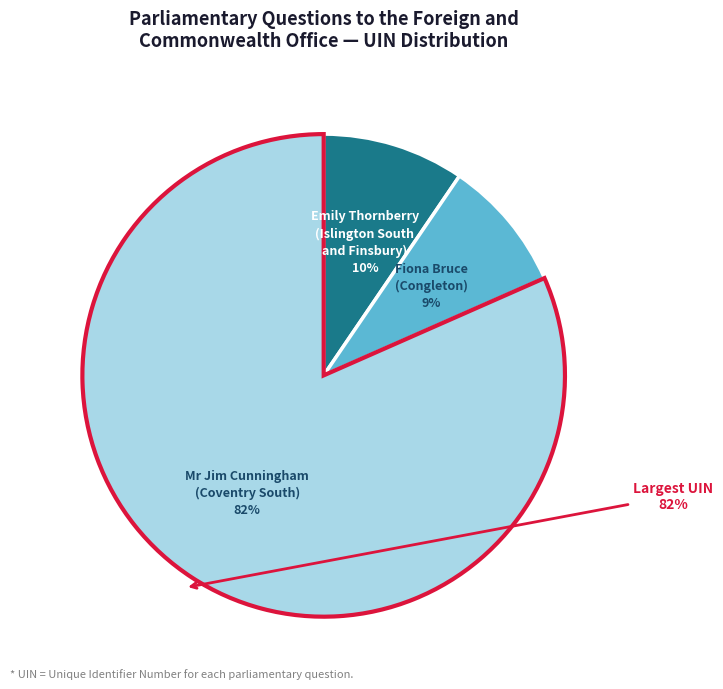

Is there a majority slice in this chart?

Yes